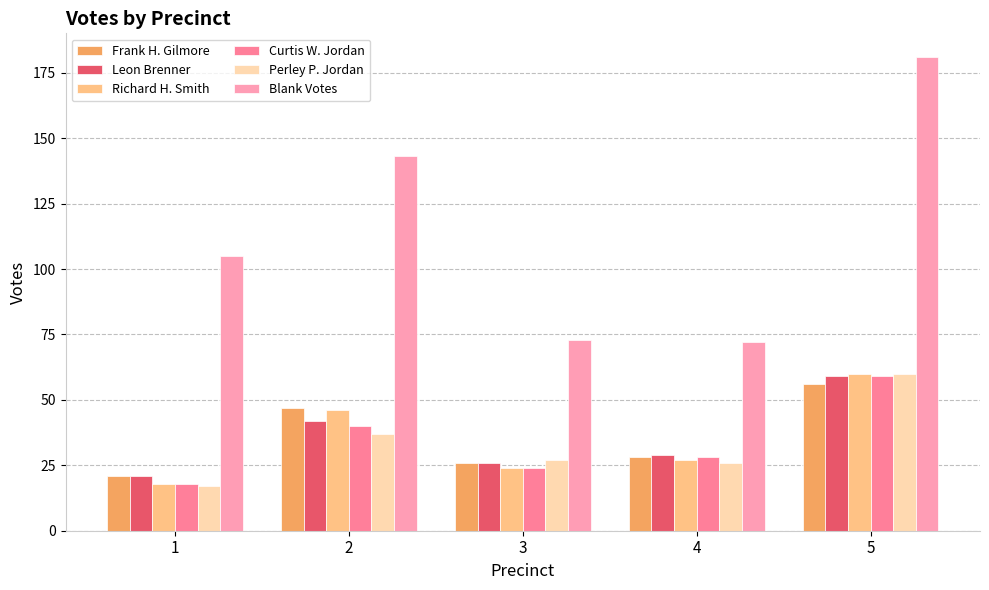

The value of Frank H. Gilmore at 2 is 16. True or false?

False